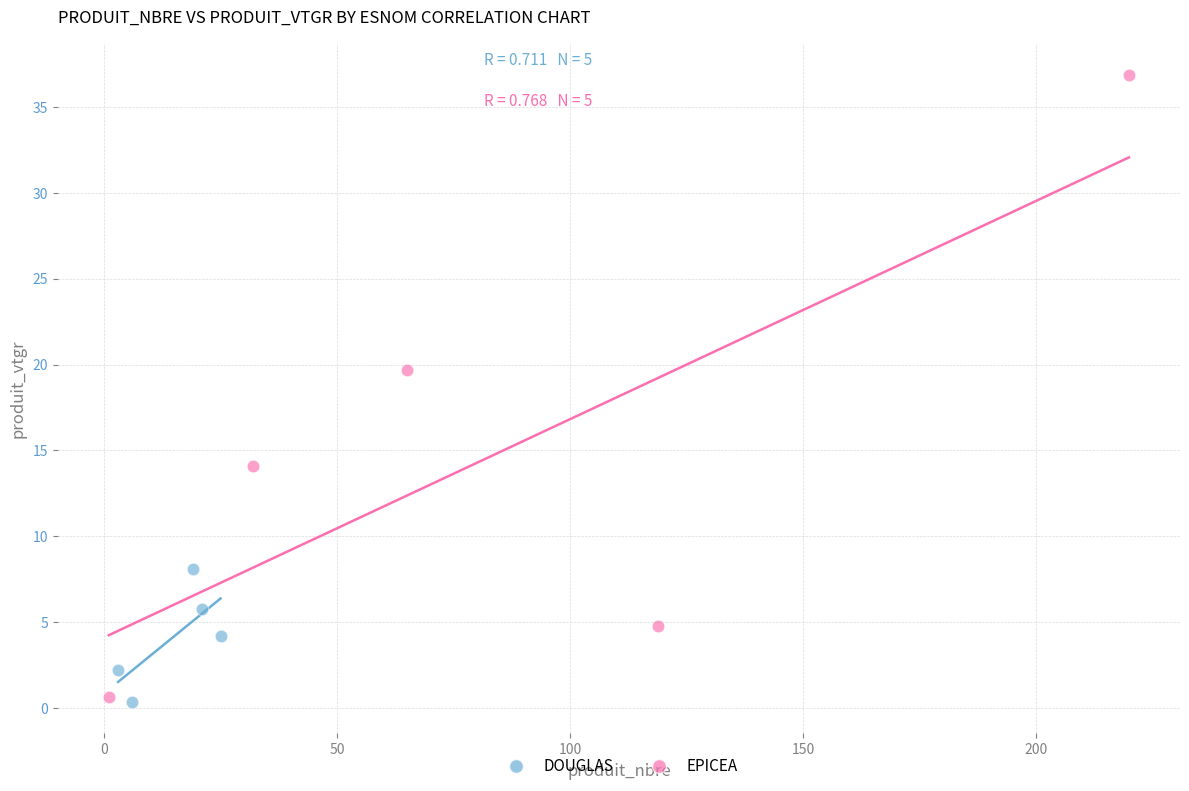

Which series has the widest spread of Y values?

EPICEA